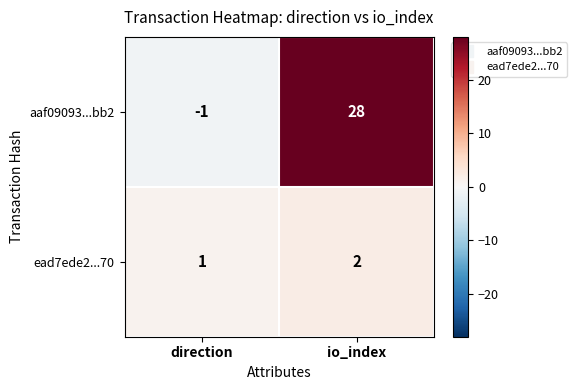

What is the spread (max minus min) of values at direction?

2